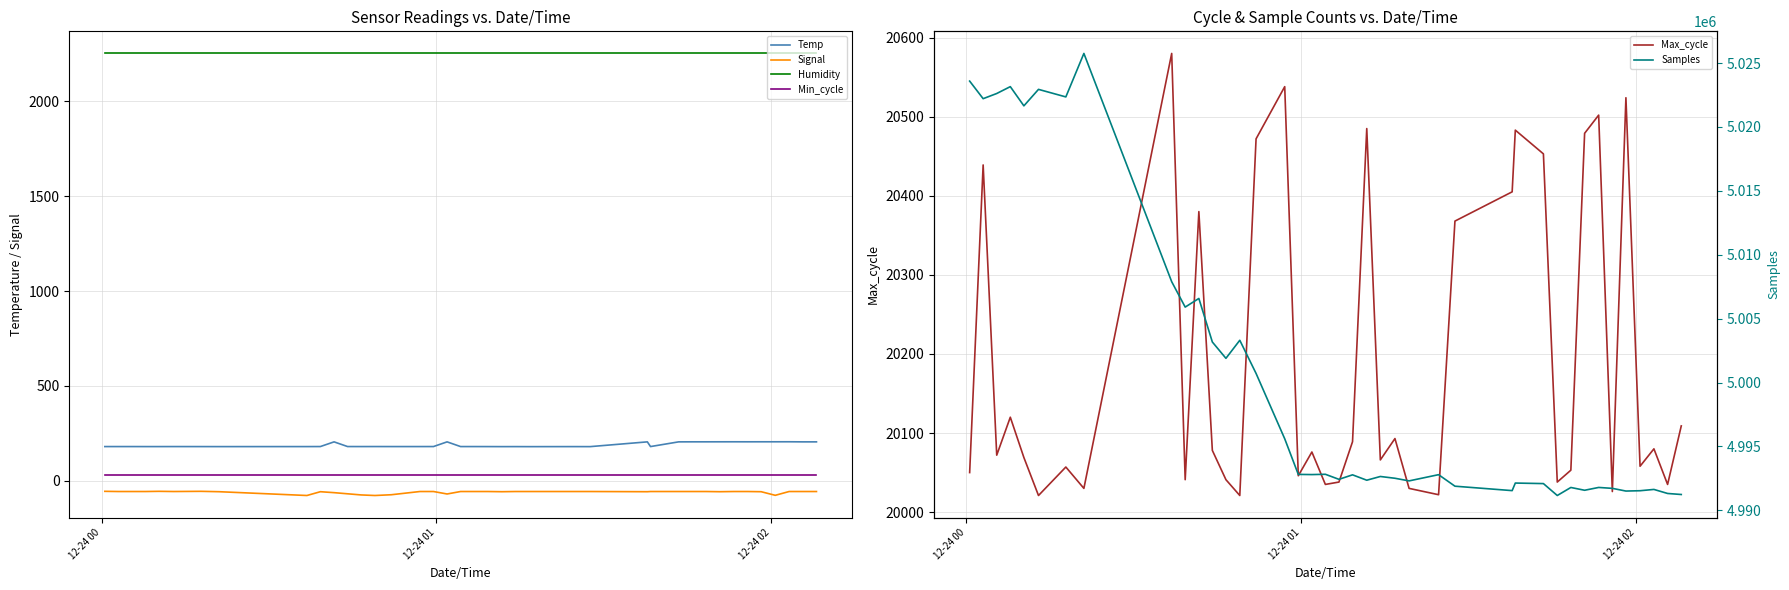

What is the value of the Signal point at the 2nd from the left?

-57.0